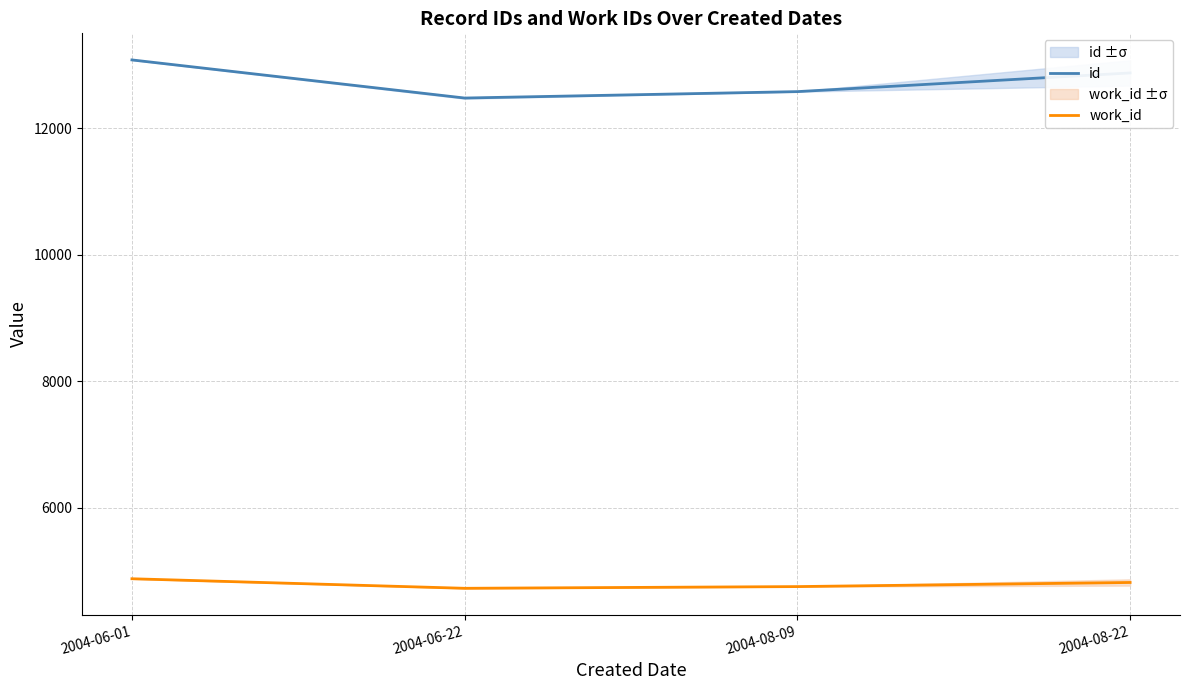

What is the total value across all series at 2004-06-01?

17960.8